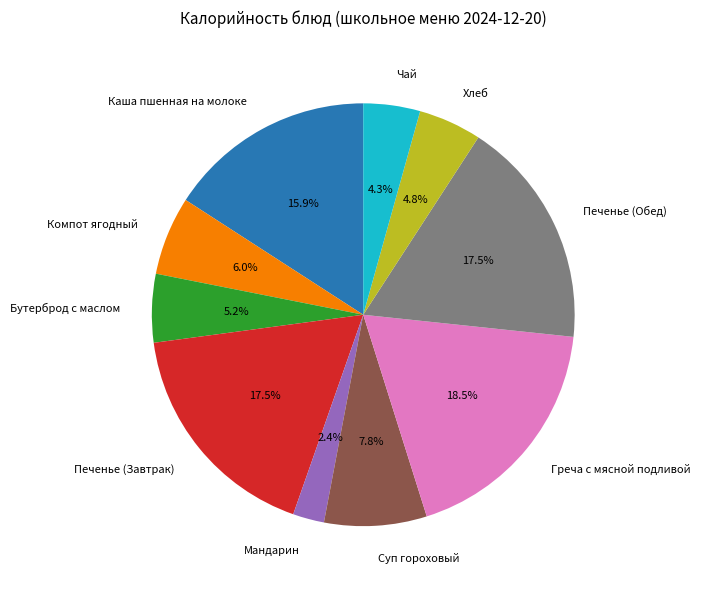

What percentage do Печенье (Обед) and Суп гороховый together represent?

25.3%